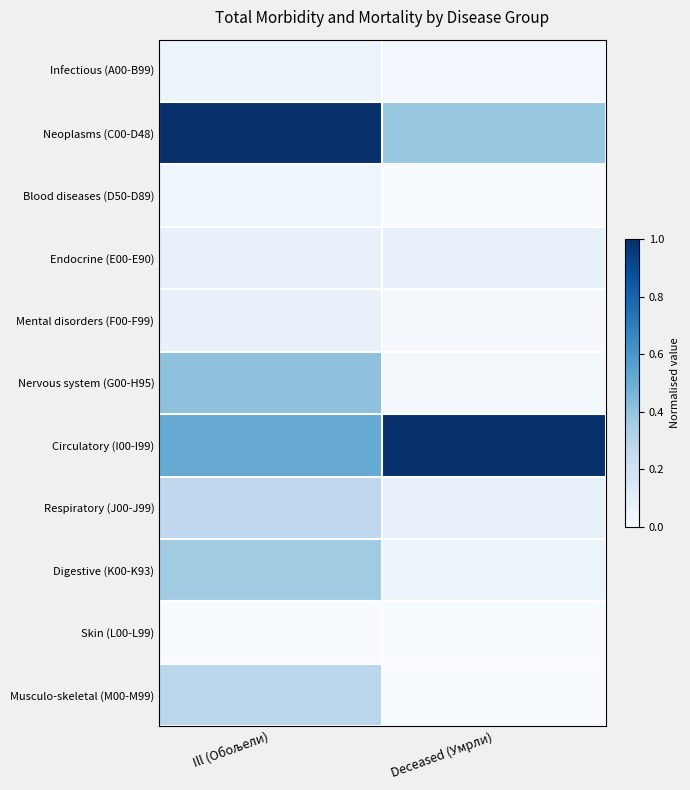

Which series has the largest total across all categories?

Circulatory (I00-I99)